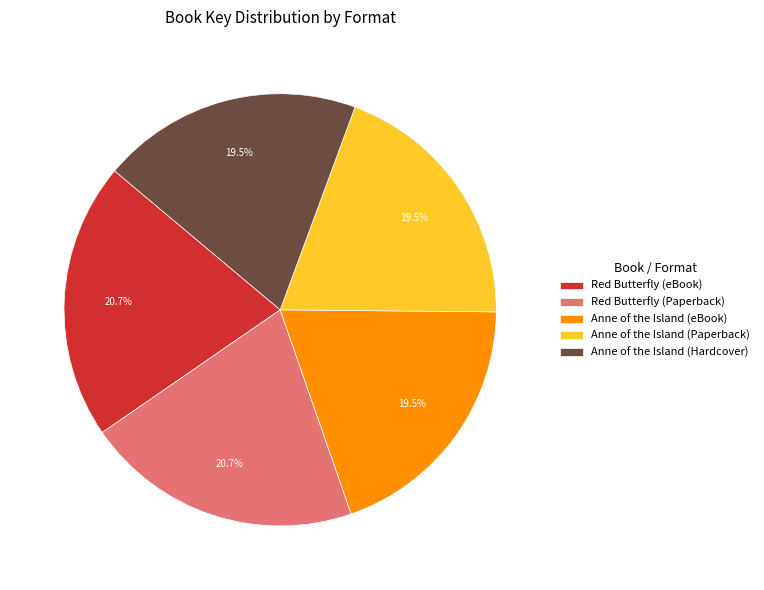

Is Red Butterfly (Paperback) the majority of the pie?

No